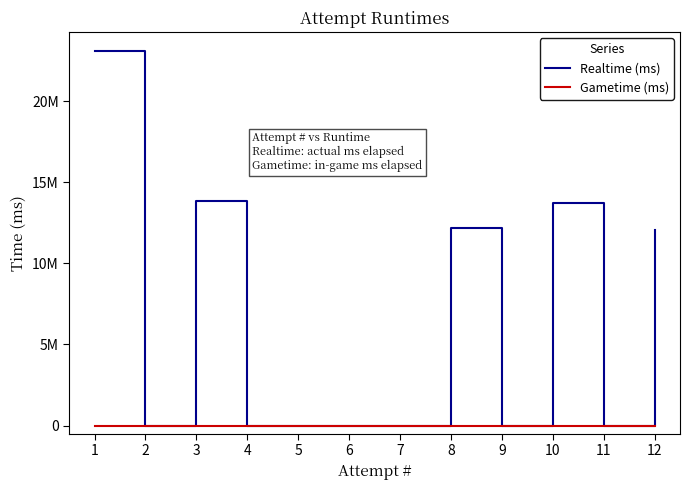

Rank the series at 3 from lowest to highest value.

Gametime (ms), Realtime (ms)